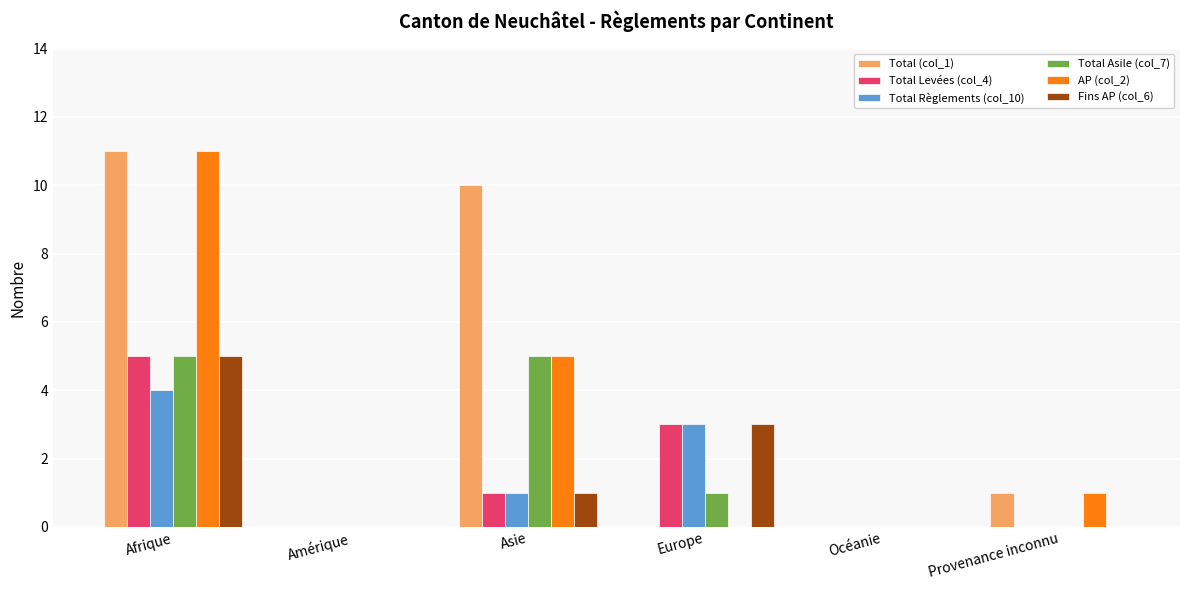

What are all the series names shown in the legend?

Total (col_1), Total Levées (col_4), Total Règlements (col_10), Total Asile (col_7), AP (col_2), Fins AP (col_6)